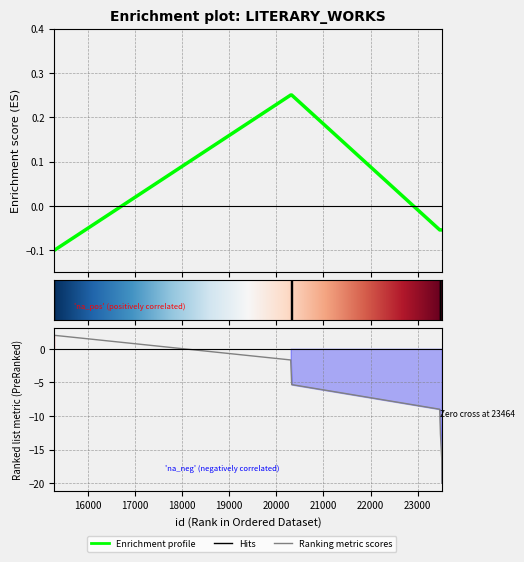

Where is the data nearest to the value 0?

23464